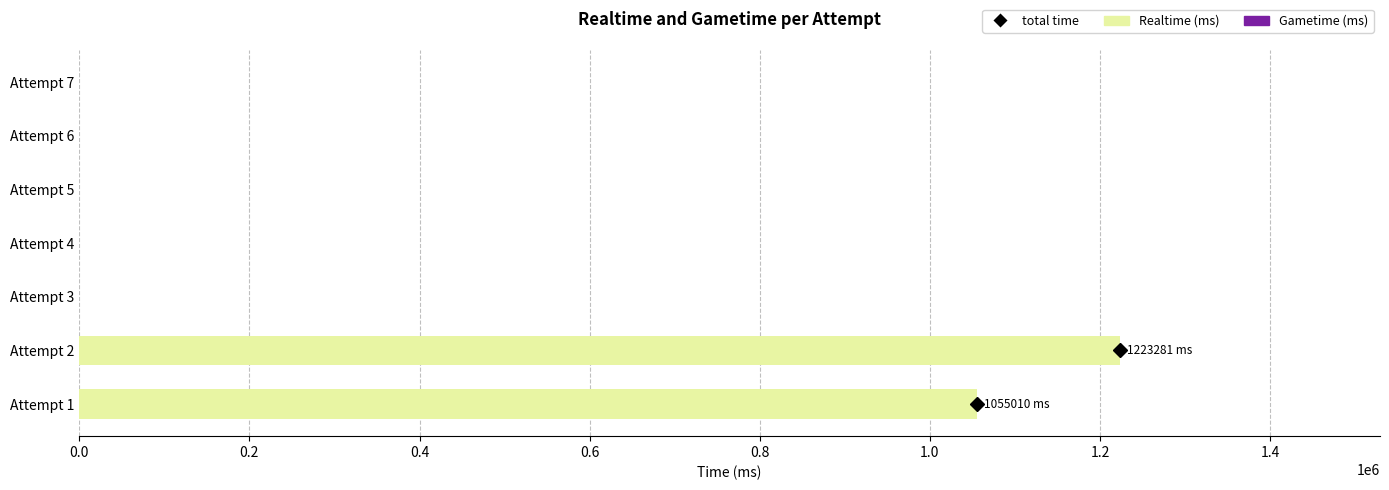

What is the change in value from Attempt 1 to Attempt 7?

-1055010